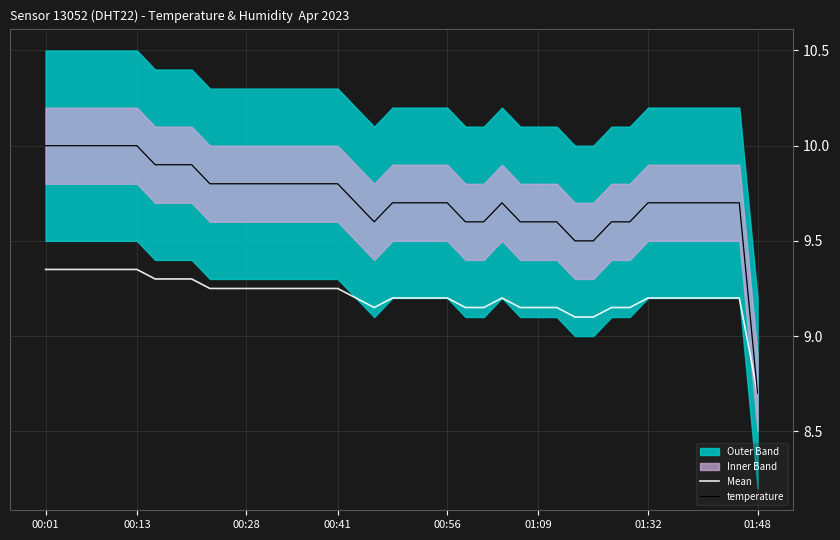

The temperature series shows 3.6 at 01:32. True or false?

False